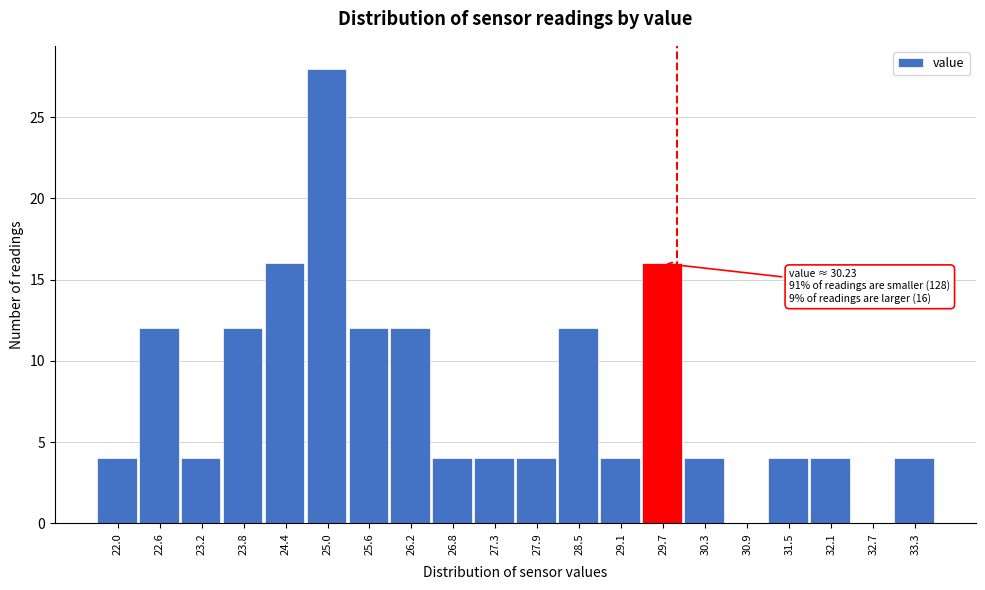

Reading left to right, what are all the values shown in this chart?

22.0=4	22.6=12	23.2=4	23.8=12	24.4=16	25.0=28	25.6=12	26.2=12	26.8=4	27.3=4	27.9=4	28.5=12	29.1=4	29.7=16	30.3=4	30.9=0	31.5=4	32.1=4	32.7=0	33.3=4